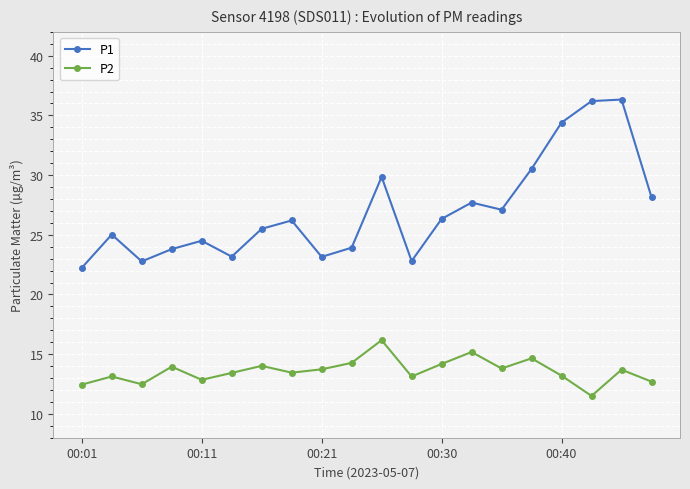

At how many categories does at least one series exceed 32?

3